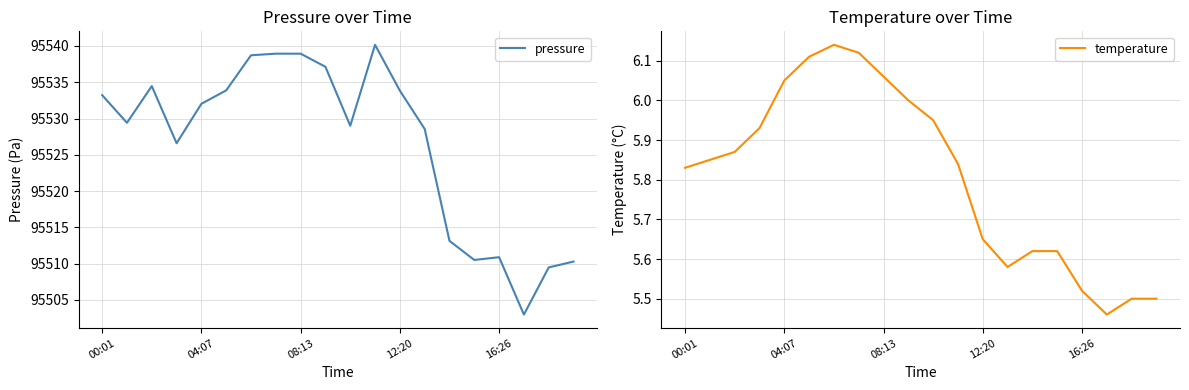

The value of temperature at 00:01 is 5.8. True or false?

True